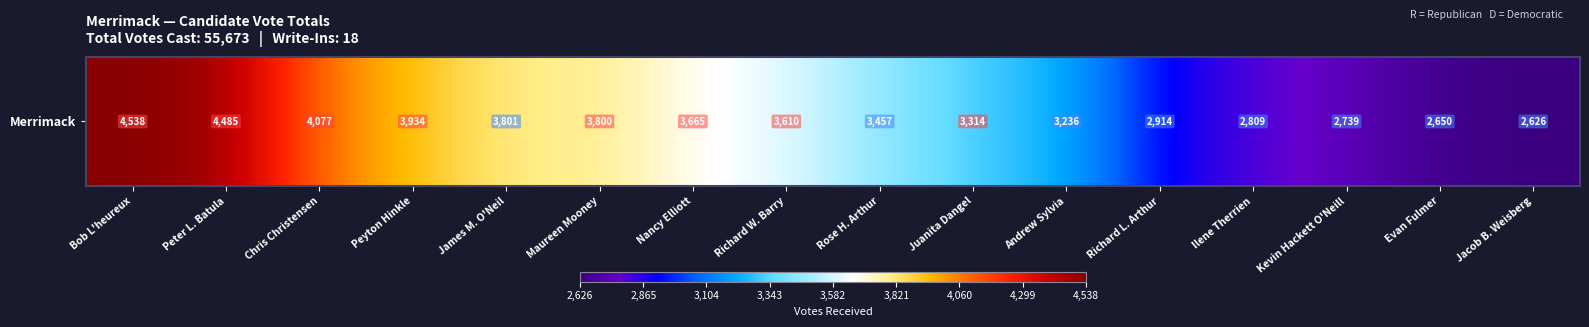

Between Chris Christensen and Peter L. Batula, which is larger?

Peter L. Batula